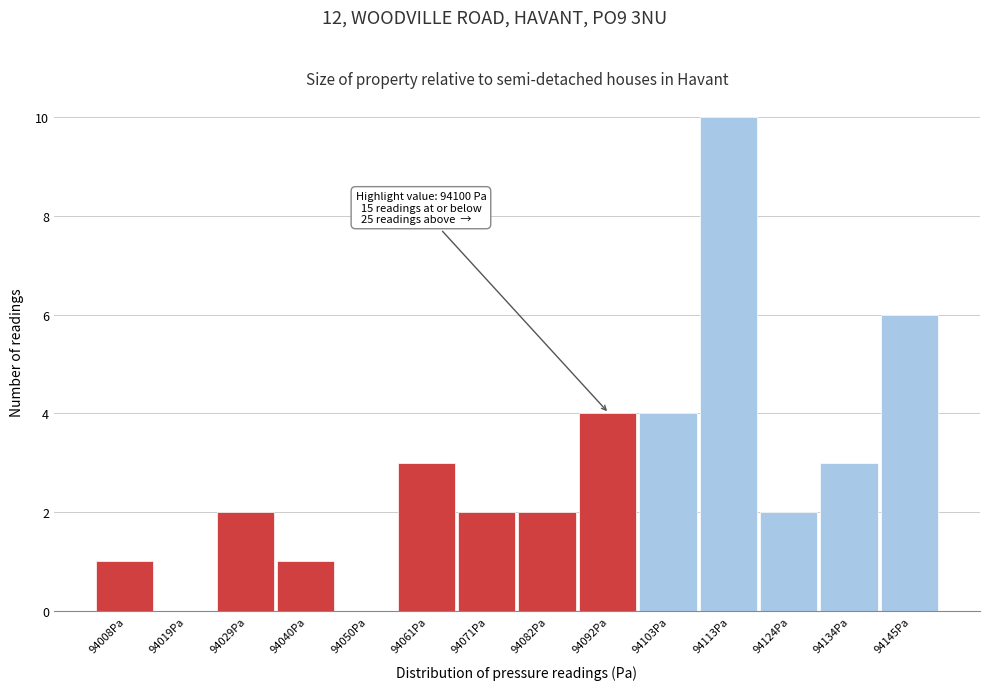

Reading left to right, what are all the values shown in this chart?

94008Pa=1	94019Pa=0	94029Pa=2	94040Pa=1	94050Pa=0	94061Pa=3	94071Pa=2	94082Pa=2	94092Pa=4	94103Pa=4	94113Pa=10	94124Pa=2	94134Pa=3	94145Pa=6